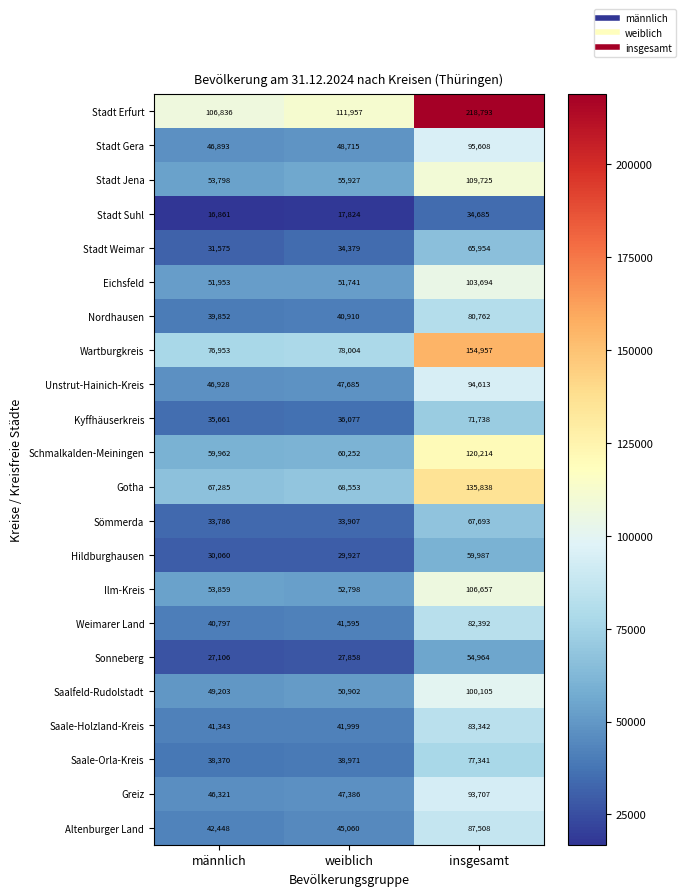

How many series are shown in this chart?

22